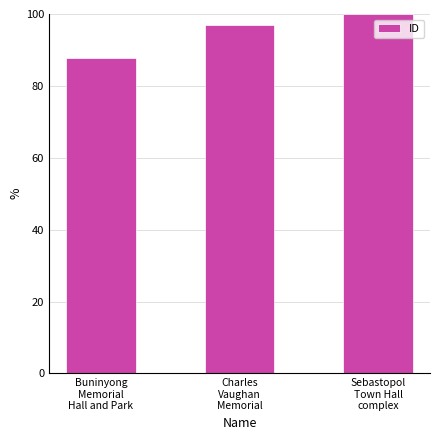

What position from the left is Buninyong
Memorial
Hall and Park?

1